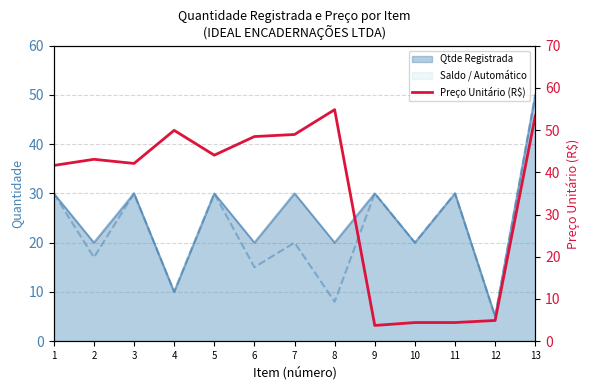

What is the difference between the maximum and minimum values?

51.1